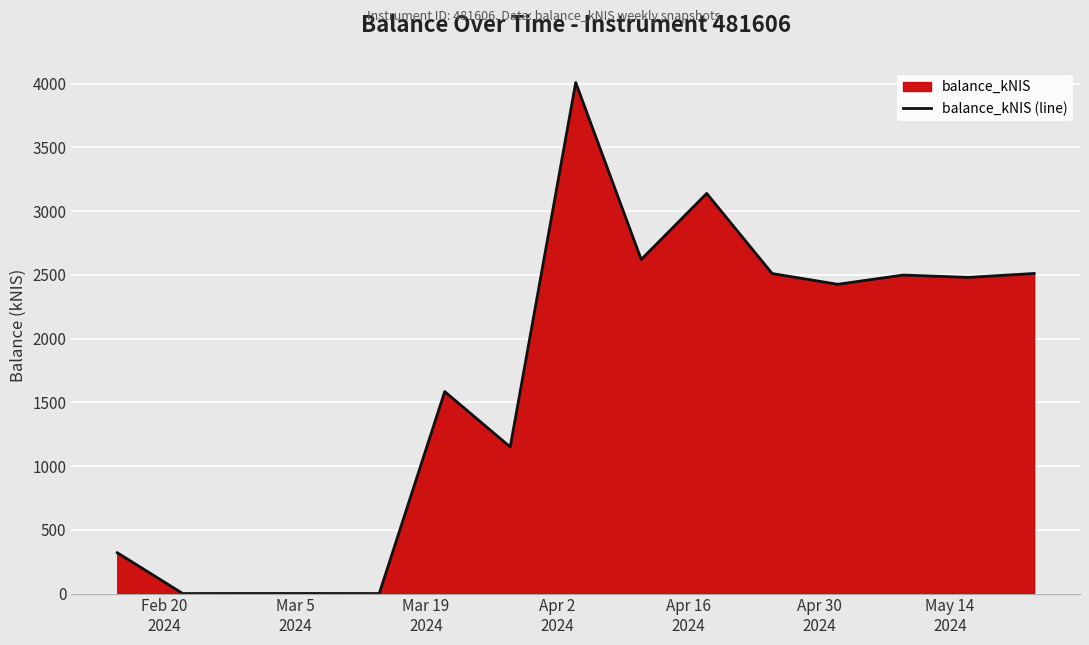

What is the greatest value displayed?

4009.6